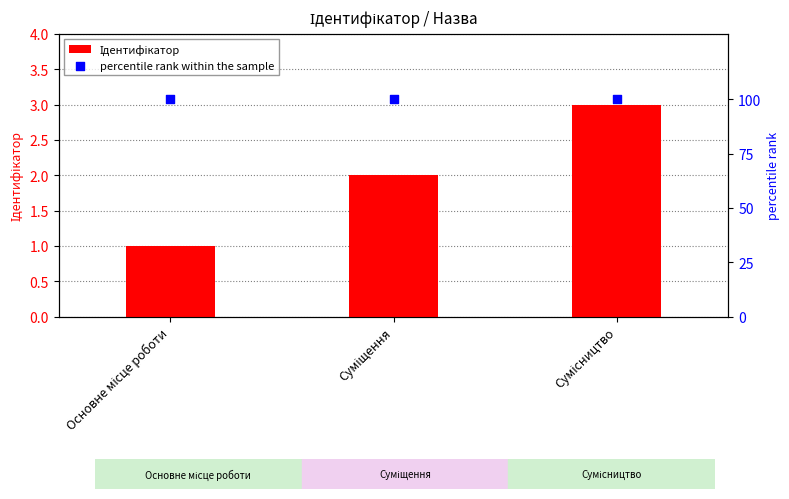

At which category is the sum across all series the highest?

Сумісництво